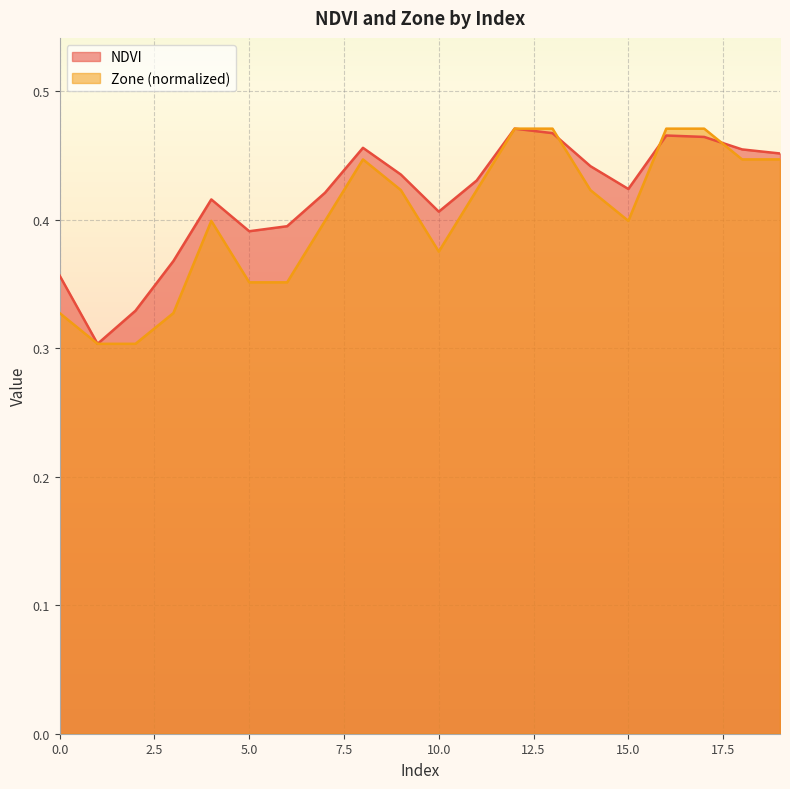

Rank the series at 1 from highest to lowest value.

NDVI, Zone